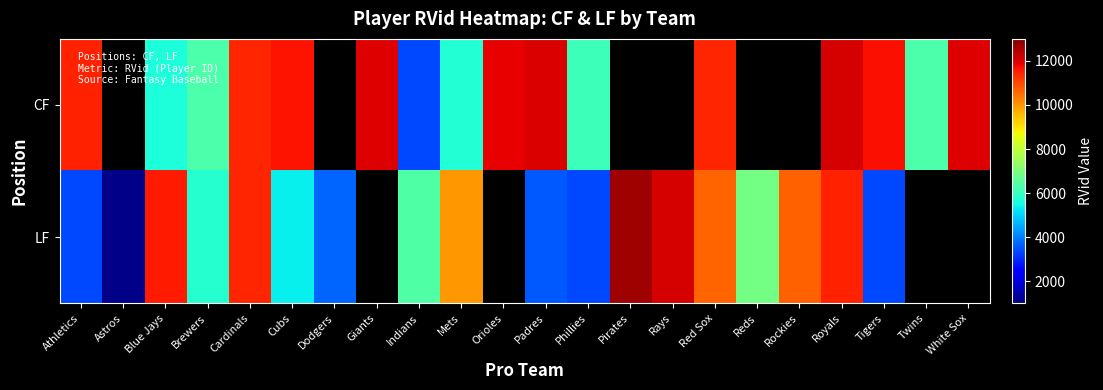

Which series has the largest range (max minus min)?

LF